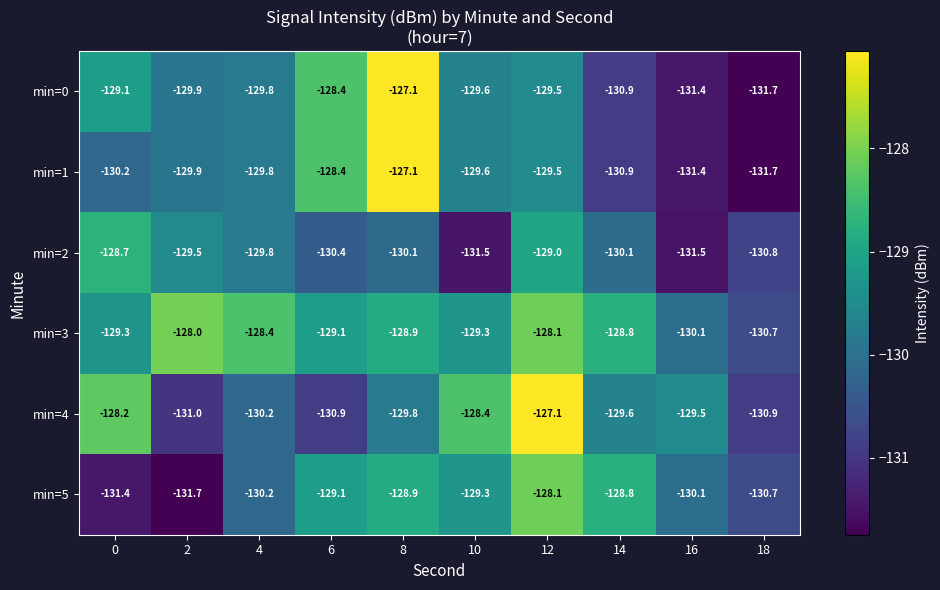

How many data points in min=3 are less than -128?

9